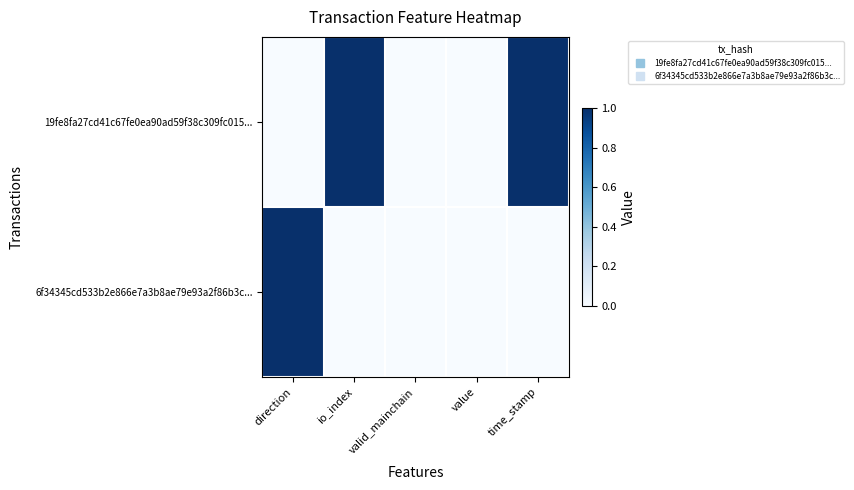

At which category is the sum across all series the highest?

direction